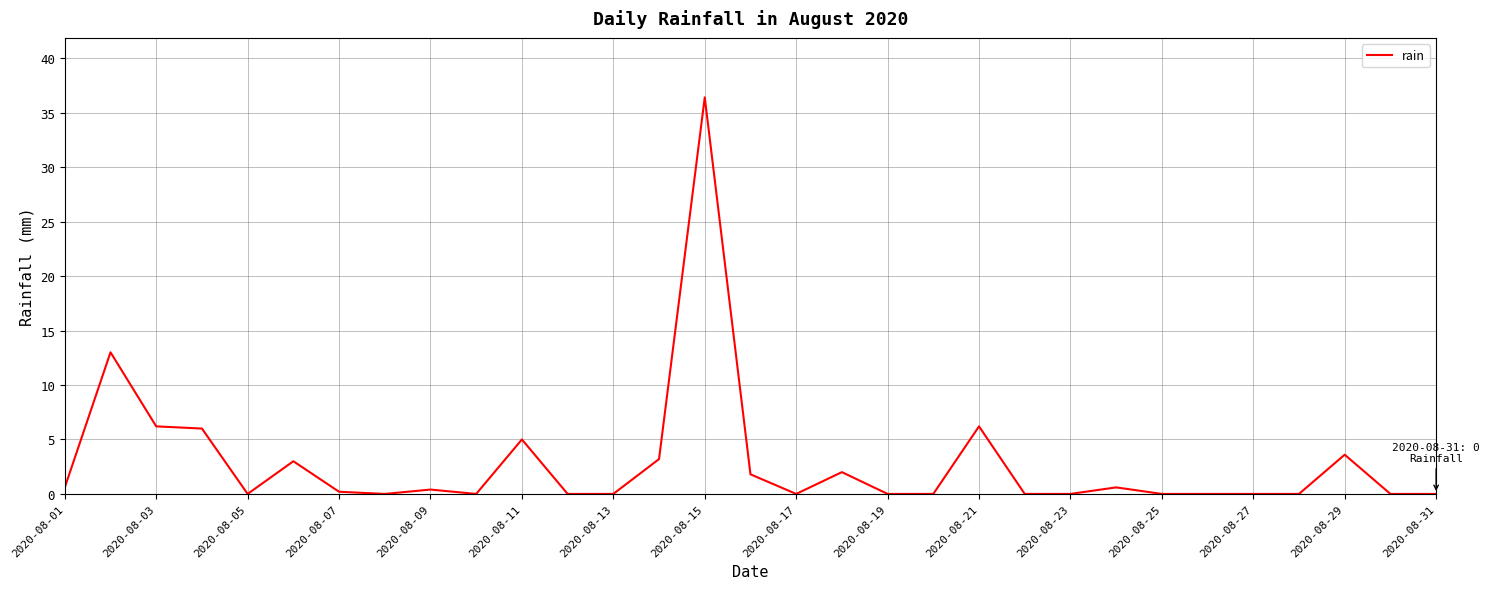

What is the difference between the maximum and minimum values?

36.4